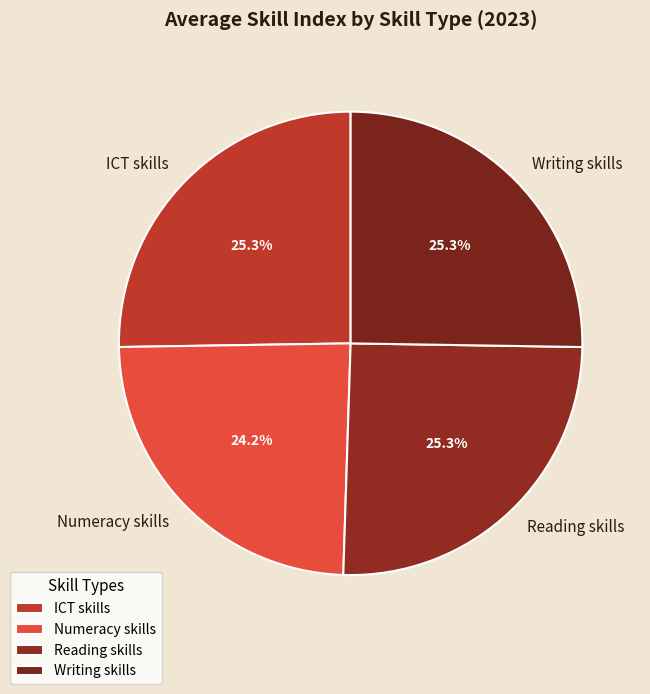

To the nearest percent, what is the combined percentage of Reading skills and Writing skills?

51%